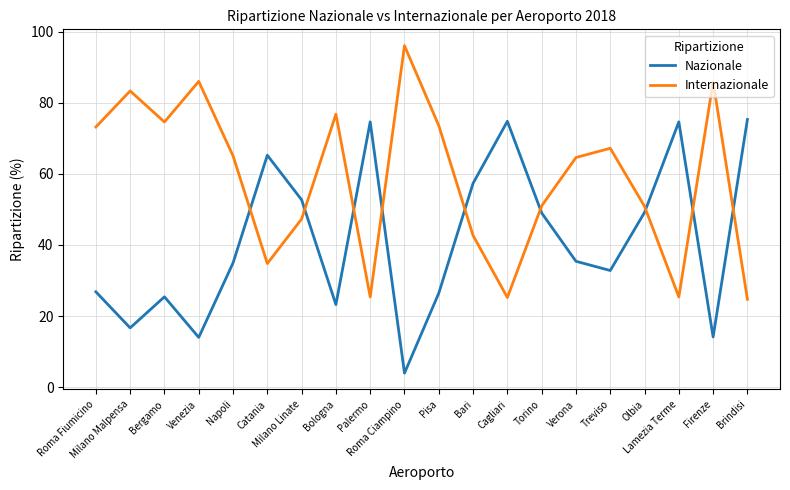

How many lines are shown in the chart?

2